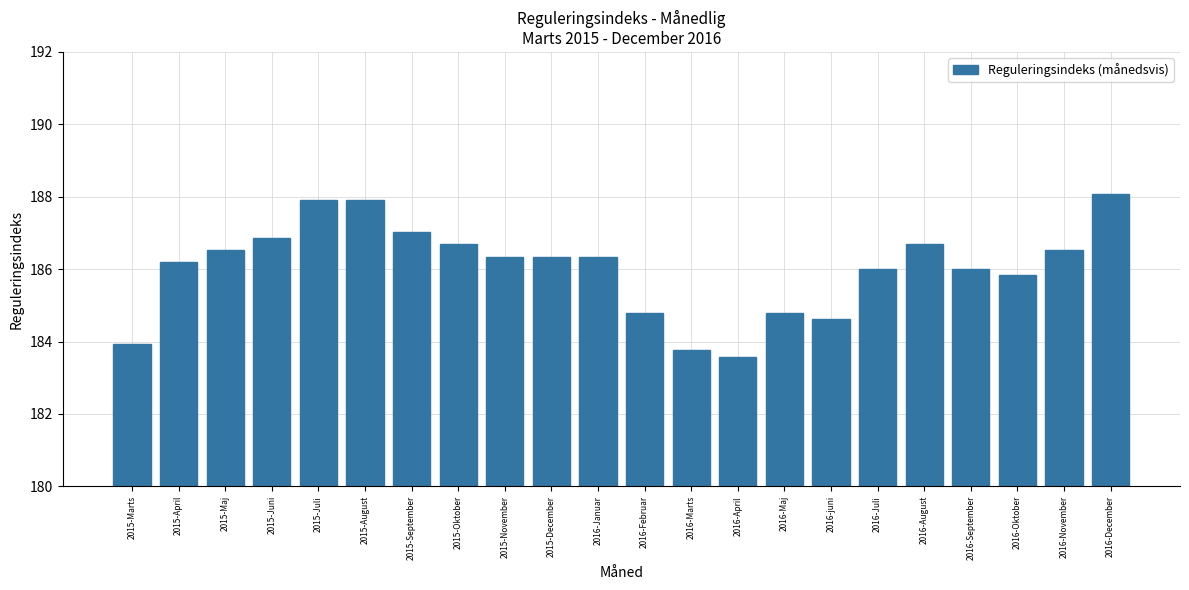

Which category has the lowest value across all series?

2016-April